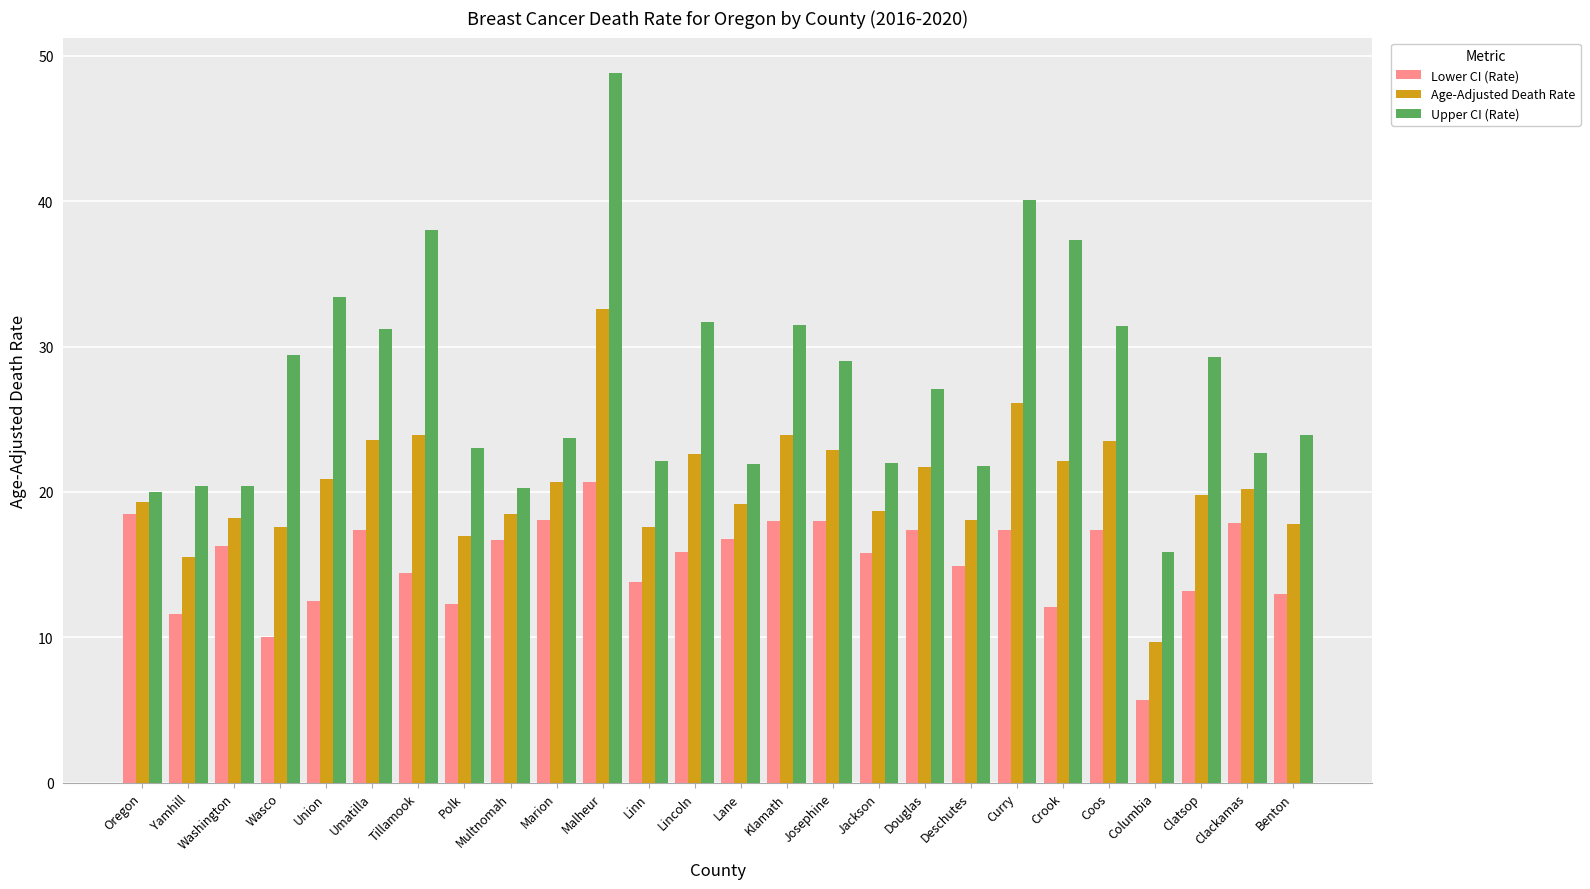

What is the value of the Lower CI (Rate) bar at the 14th from the left?

16.8